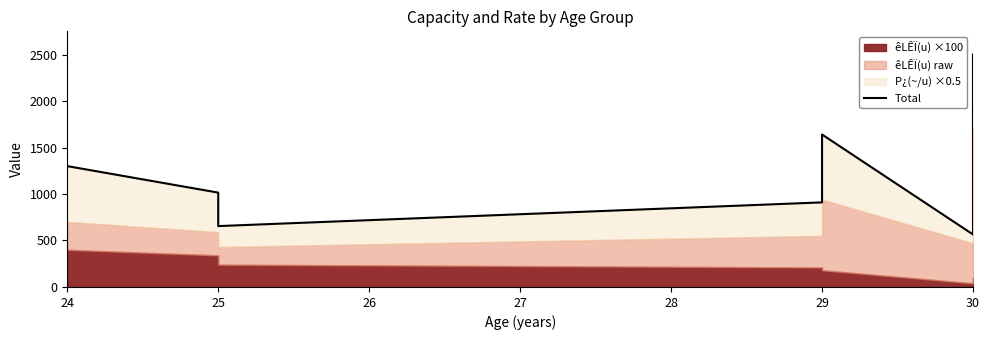

What position from the left is 28?

5